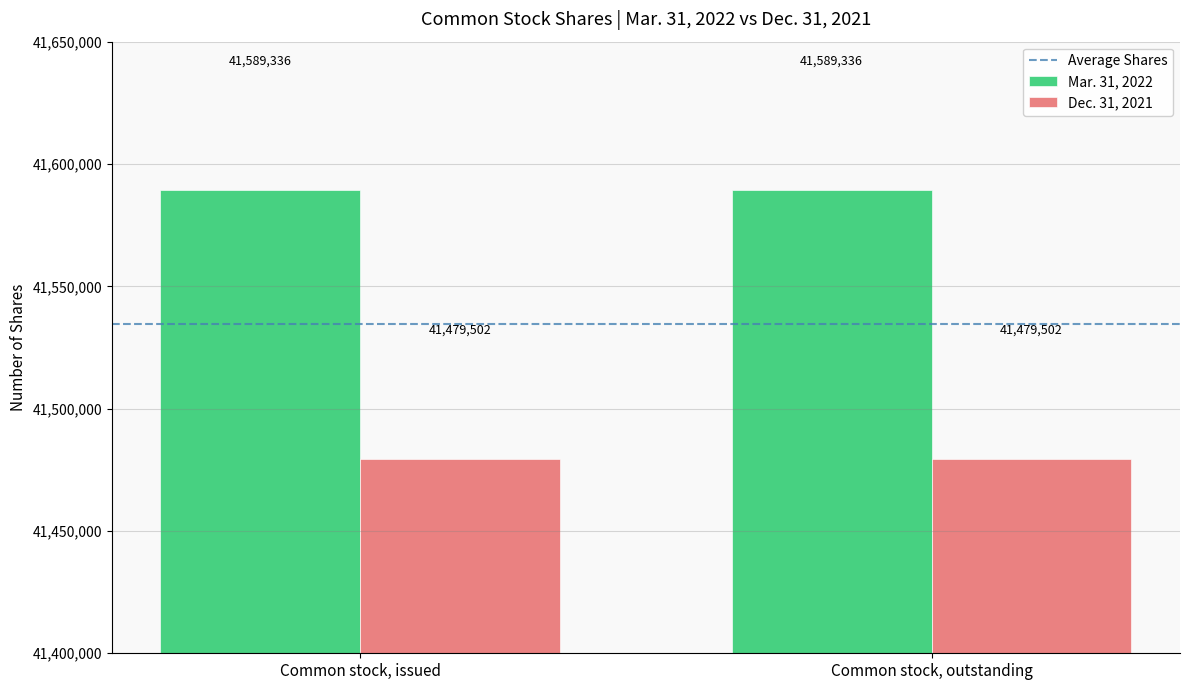

What is the smallest value displayed?

41479502